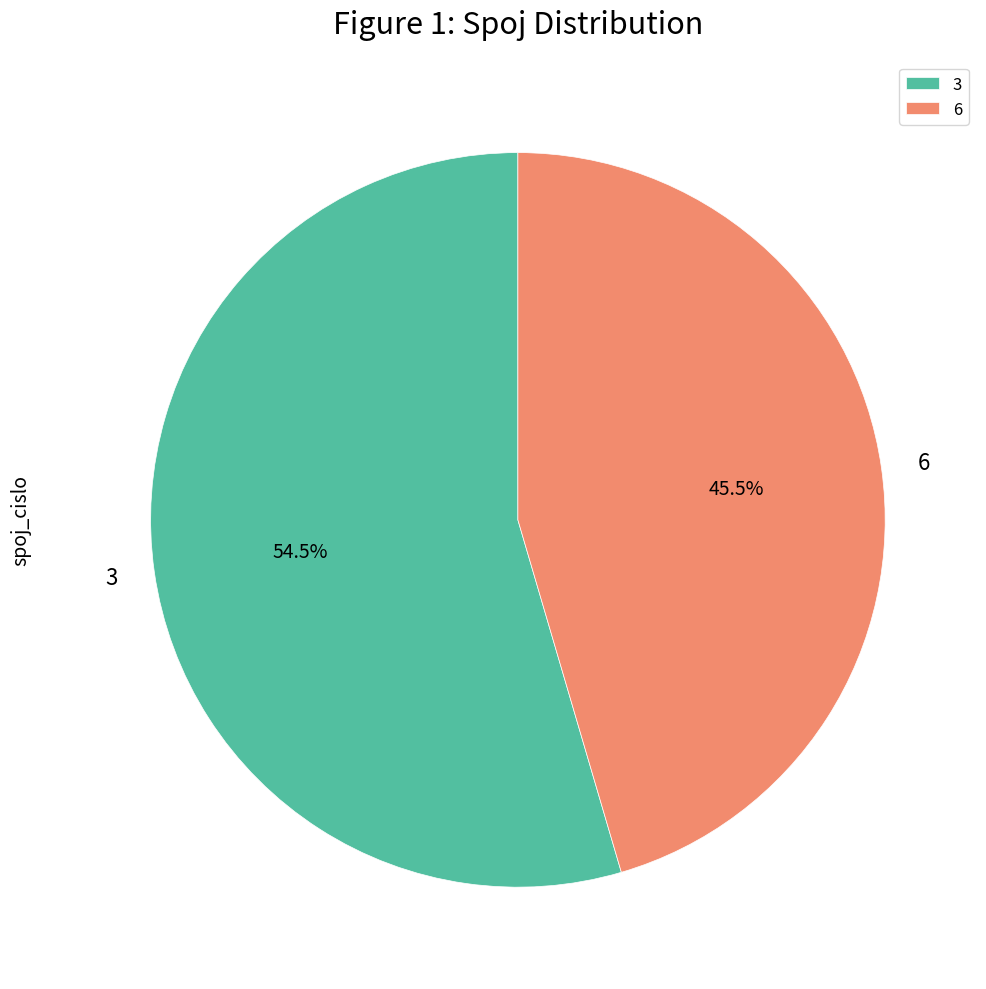

How many slices are in this pie chart?

2